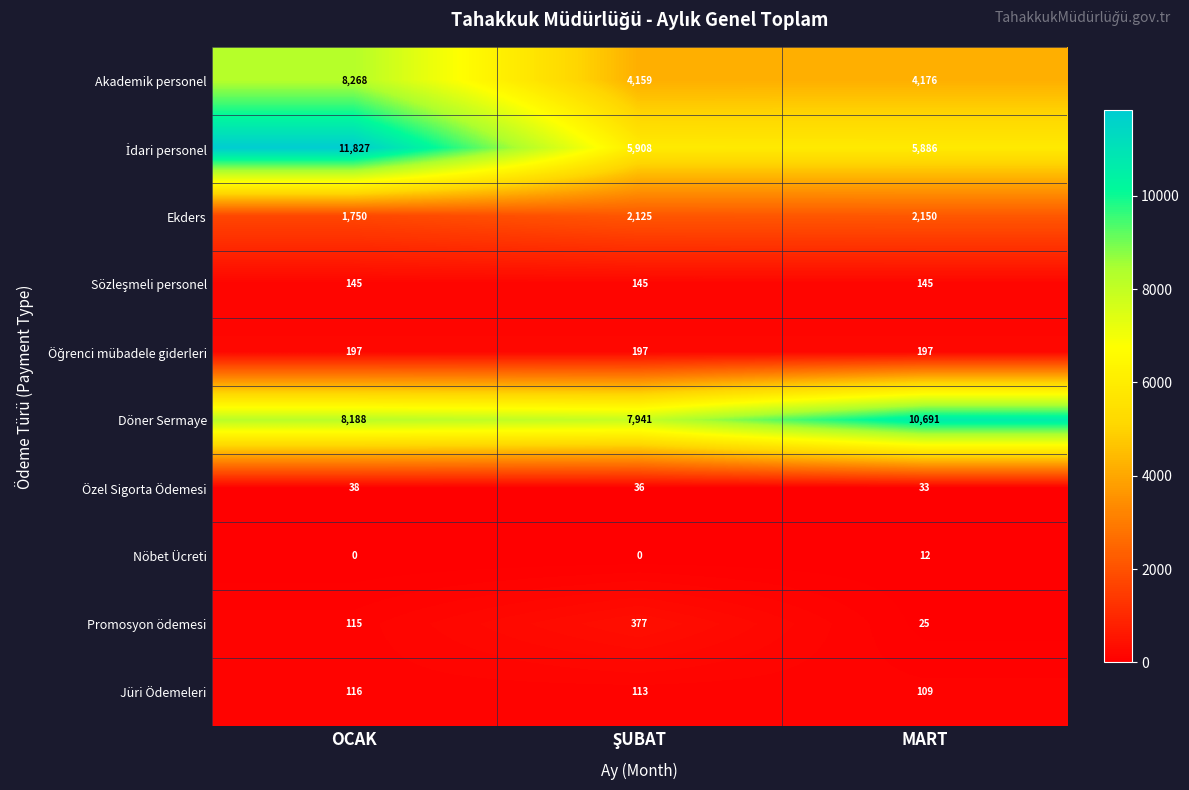

Which label corresponds to the largest value in the chart?

OCAK